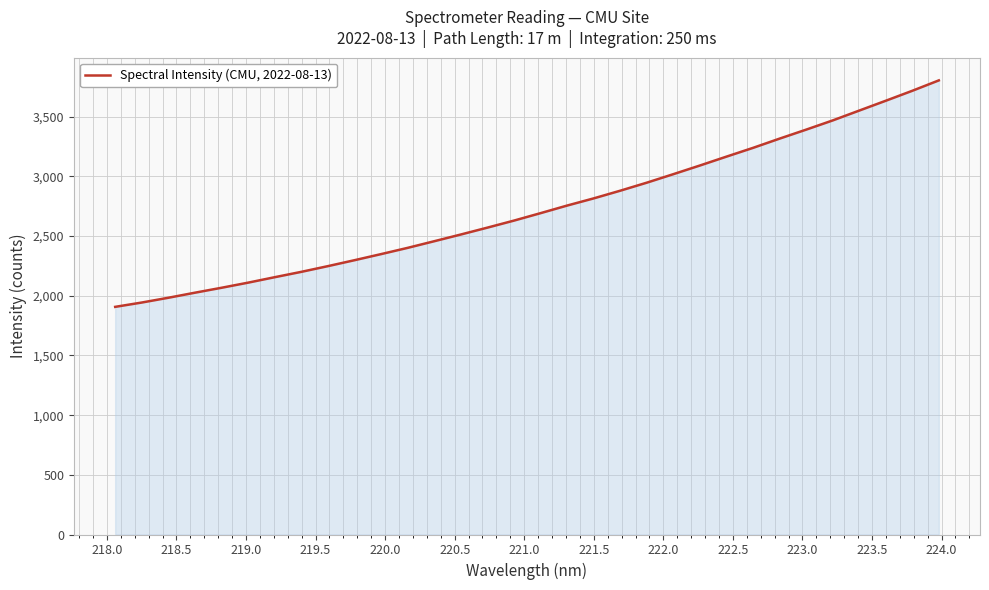

What is the difference between the maximum and minimum values?

1897.5